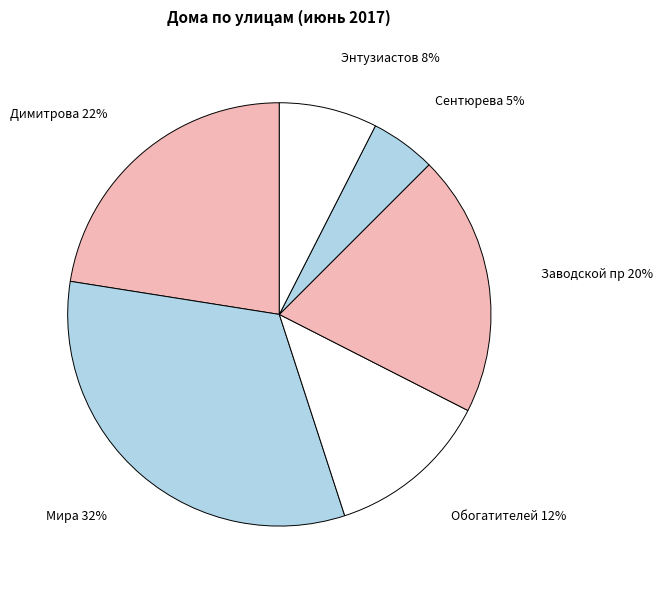

How many slices are in this pie chart?

6